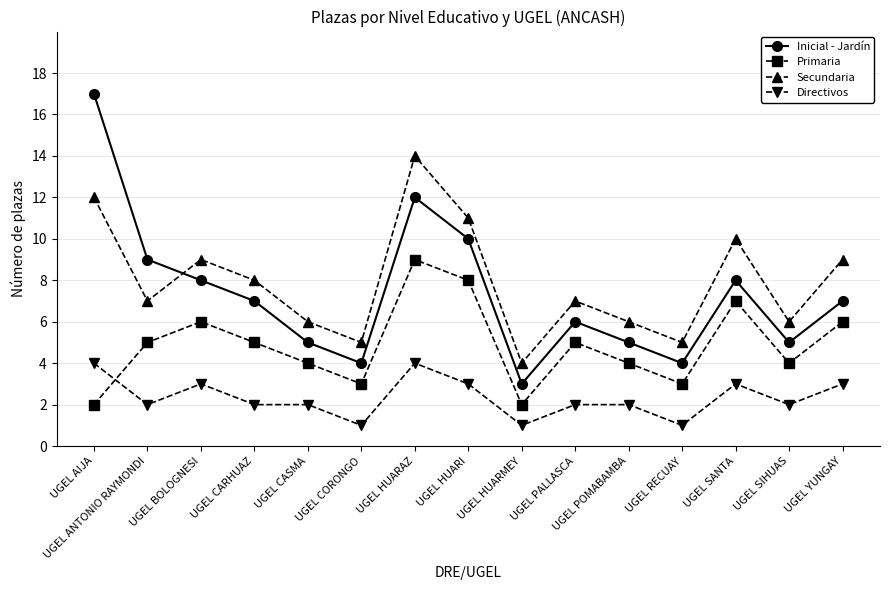

True or false: Inicial - Jardín and Primaria cross at least once.

False